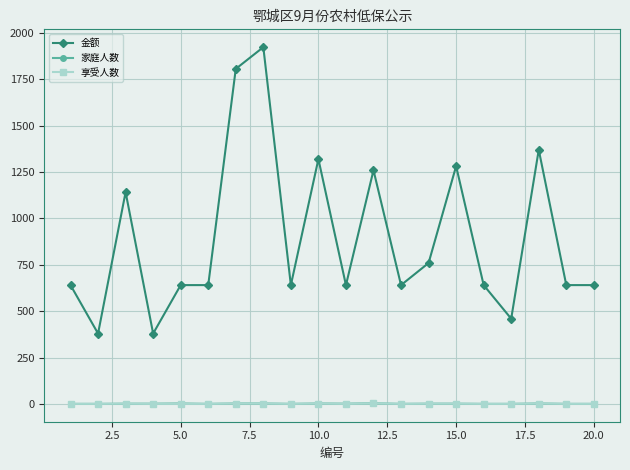

Which series has the widest spread of values?

金额